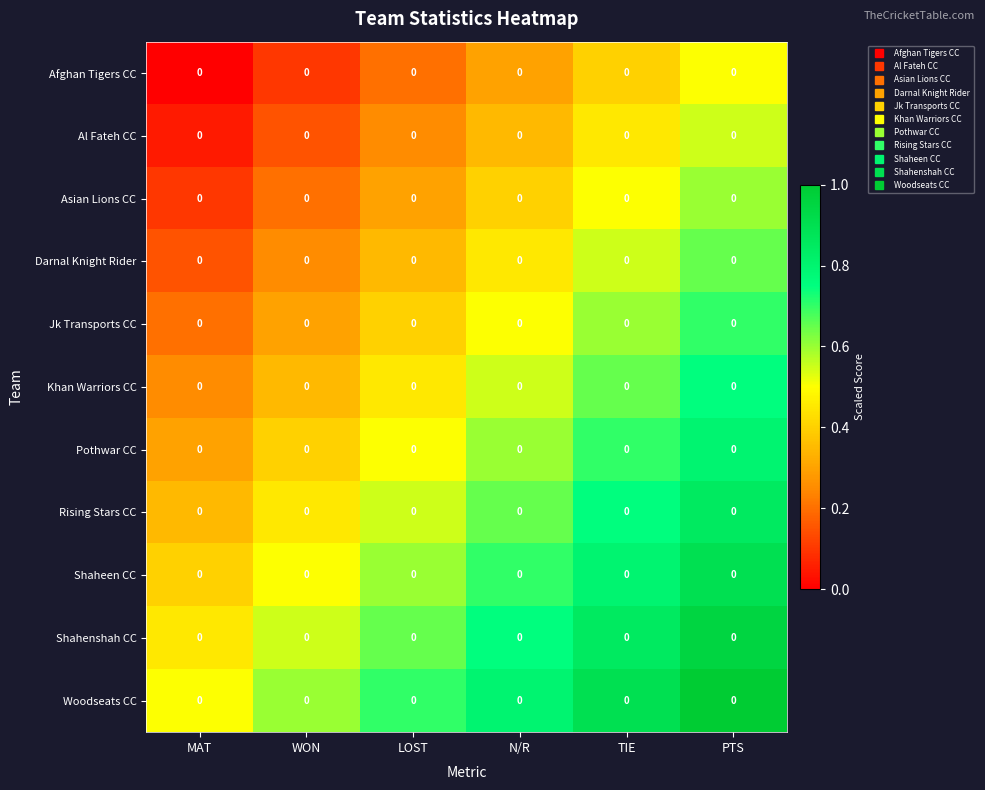

Is it true that Darnal Knight Rider equals 0.3 at TIE?

False